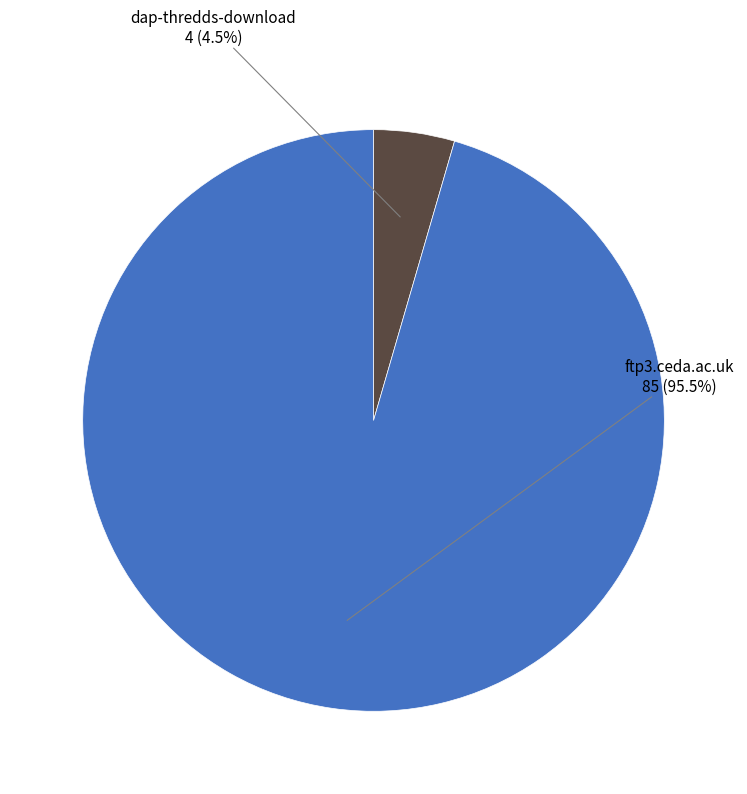

Is the sum of ftp3.ceda.ac.uk and dap-thredds-download greater than half?

Yes